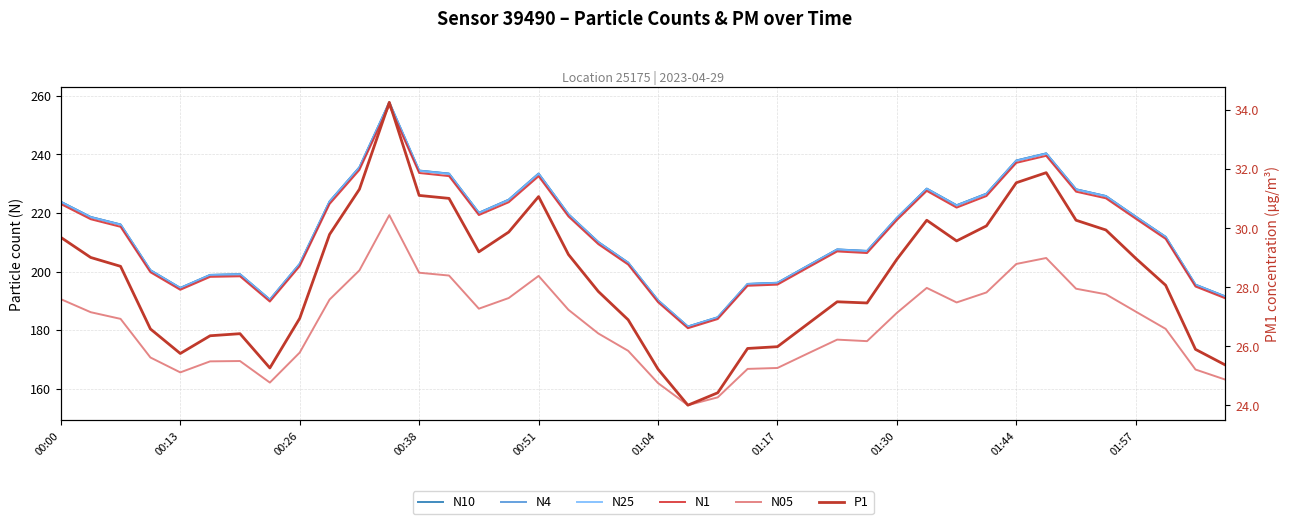

Reading left to right, list all the values displayed in this chart.

N10: 223.9	218.7	216.1	200.5	194.4	198.9	199.1	190.4	202.7	224.0	235.6	257.8	234.5	233.5	220.1	224.6	233.5	219.6	210.1	203.1	190.2	181.2	184.4	195.8	196.2	201.9	207.6	207.1	218.4	228.3	222.7	226.6	238.0	240.4	228.1	225.8	218.8	211.9	195.5	191.5
N4: 223.8	218.6	216.1	200.4	194.4	198.8	199.1	190.4	202.6	223.9	235.6	257.8	234.5	233.4	220.1	224.5	233.4	219.6	210.1	203.0	190.2	181.2	184.4	195.8	196.2	201.9	207.6	207.0	218.3	228.3	222.6	226.6	237.9	240.3	228.1	225.8	218.7	211.8	195.5	191.5
N25: 223.8	218.6	216.0	200.4	194.4	198.8	199.0	190.4	202.6	223.9	235.5	257.7	234.4	233.4	220.0	224.5	233.4	219.5	210.0	203.0	190.1	181.2	184.3	195.7	196.1	201.8	207.5	207.0	218.3	228.2	222.6	226.5	237.9	240.3	228.0	225.7	218.7	211.8	195.5	191.4
N1: 223.1	217.9	215.3	199.8	193.8	198.2	198.4	189.8	201.9	223.1	234.7	256.8	233.7	232.6	219.3	223.7	232.6	218.8	209.4	202.4	189.5	180.7	183.8	195.2	195.5	201.2	206.9	206.3	217.6	227.6	221.8	225.8	237.1	239.5	227.3	225.0	218.1	211.2	194.9	190.9
N05: 190.6	186.1	183.8	170.7	165.6	169.3	169.4	162.1	172.3	190.4	200.4	219.3	199.6	198.7	187.3	191.0	198.5	186.9	178.9	172.9	161.9	154.4	157.1	166.8	167.1	171.9	176.8	176.2	185.9	194.4	189.5	192.9	202.6	204.6	194.2	192.2	186.3	180.4	166.6	163.1
P1: 29.7	29.0	28.7	26.6	25.8	26.4	26.4	25.3	26.9	29.8	31.3	34.3	31.1	31.0	29.2	29.9	31.1	29.1	27.9	26.9	25.2	24.0	24.4	25.9	26.0	26.8	27.5	27.5	28.9	30.3	29.6	30.1	31.5	31.9	30.3	29.9	29.0	28.1	25.9	25.4